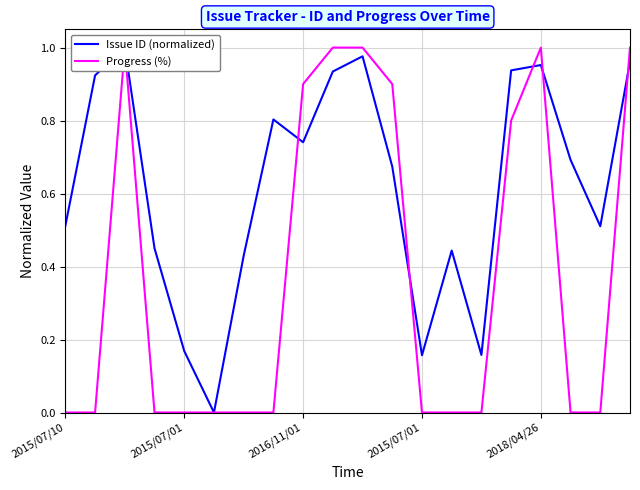

What is the difference between the maximum and minimum values in the Issue ID (normalized) series?

1.0